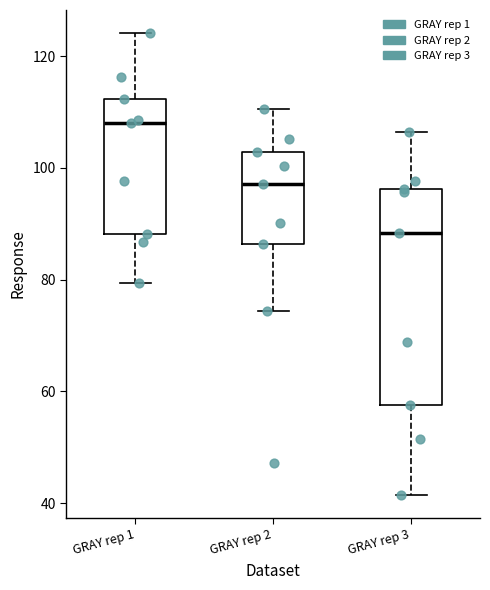

Reading left to right, read every box against the y-axis: the position of its median line, the range the box covers, and the ends of its whiskers. The values are not printed on the chart, so give them approximately, as read against the axis.

GRAY rep 1: median 108, box 88 to 112, whiskers 80 to 124
GRAY rep 2: median 98, box 86 to 102, whiskers 74 to 110
GRAY rep 3: median 88, box 58 to 96, whiskers 42 to 106